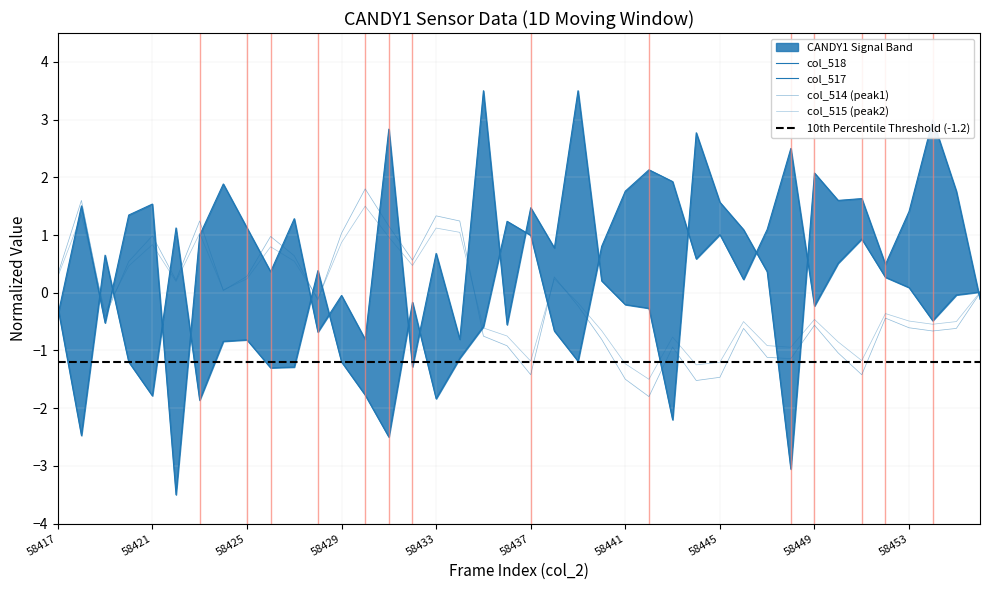

Which has a higher value, 58449 or 58452?

58452